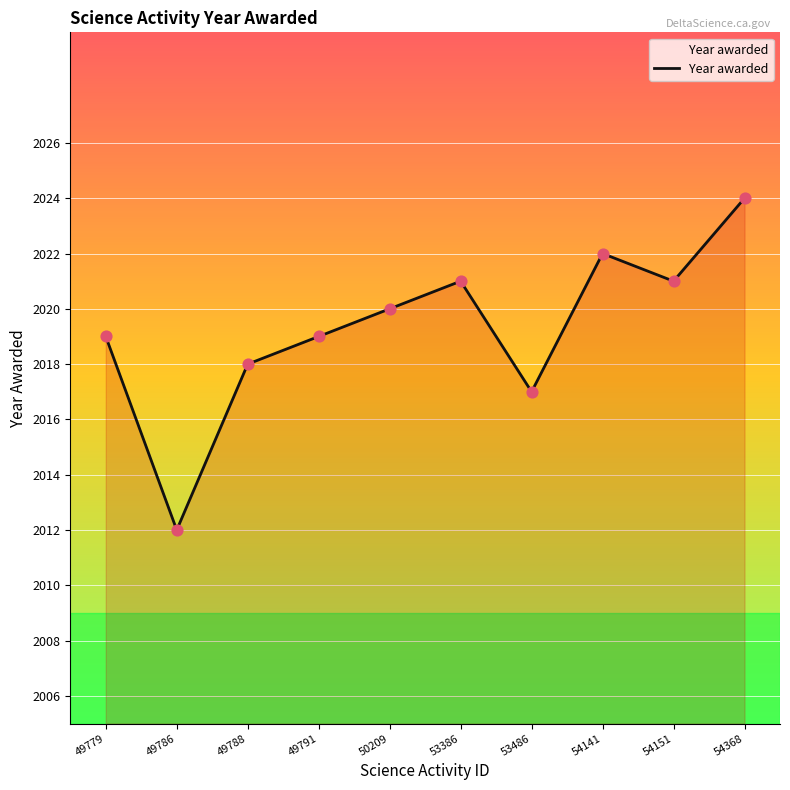

Between 50209 and 49786, which is larger?

50209